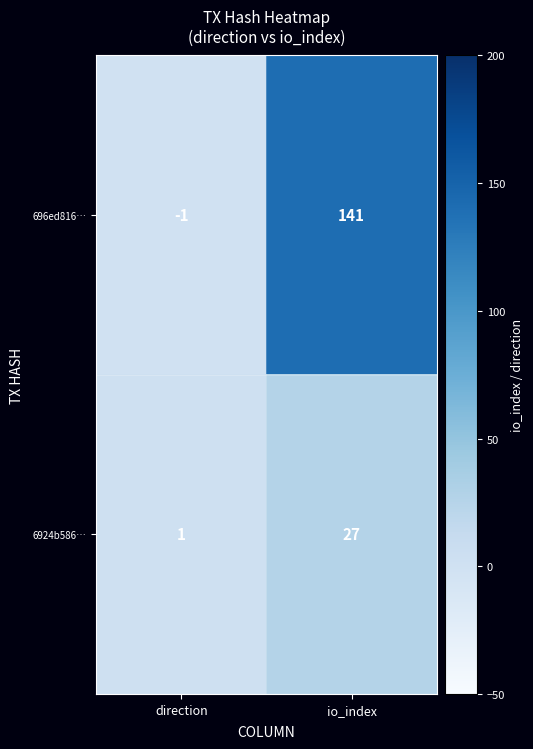

Which category has the highest value in the 696ed816… series?

io_index